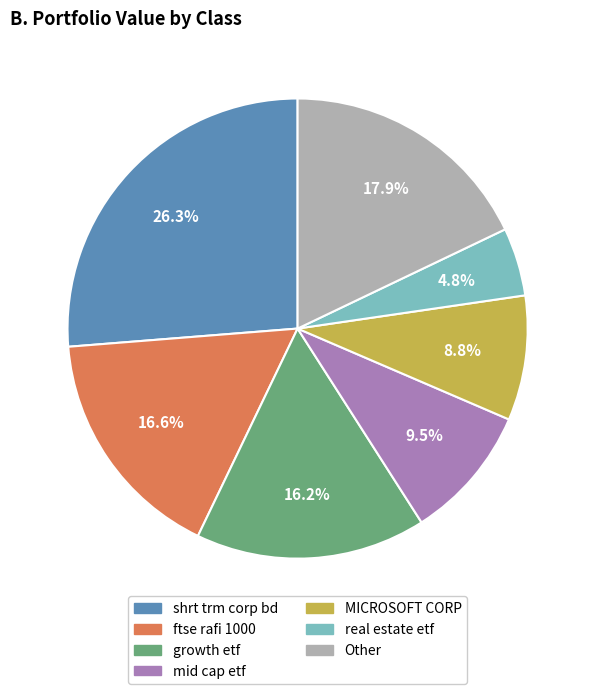

Is mid cap etf the majority of the pie?

No